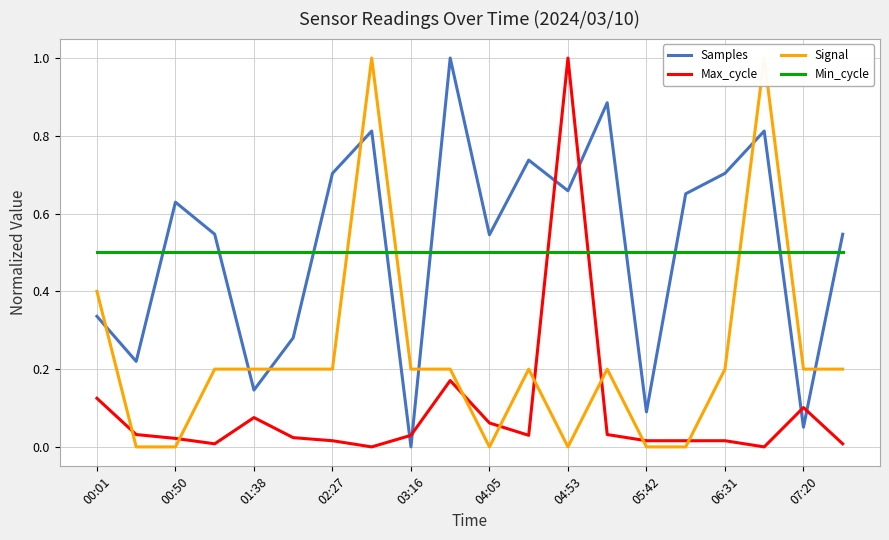

At which label does Samples reach its minimum?

03:16